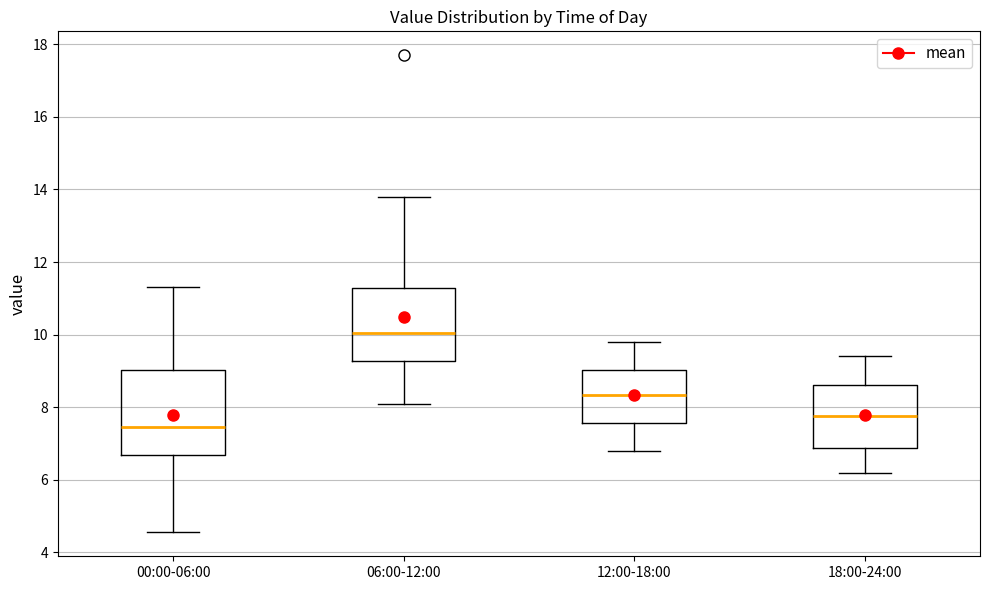

Which box is the tallest, from its lower edge to its upper edge?

00:00-06:00